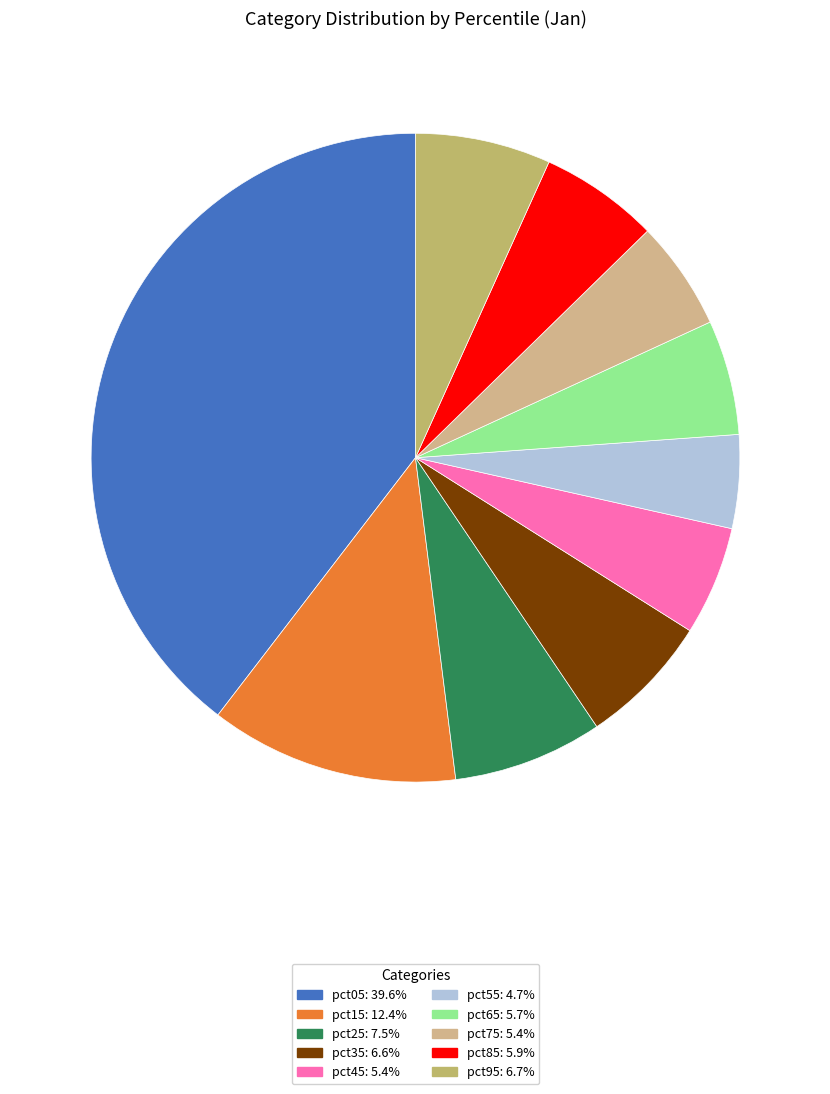

Which slice is the largest?

pct05